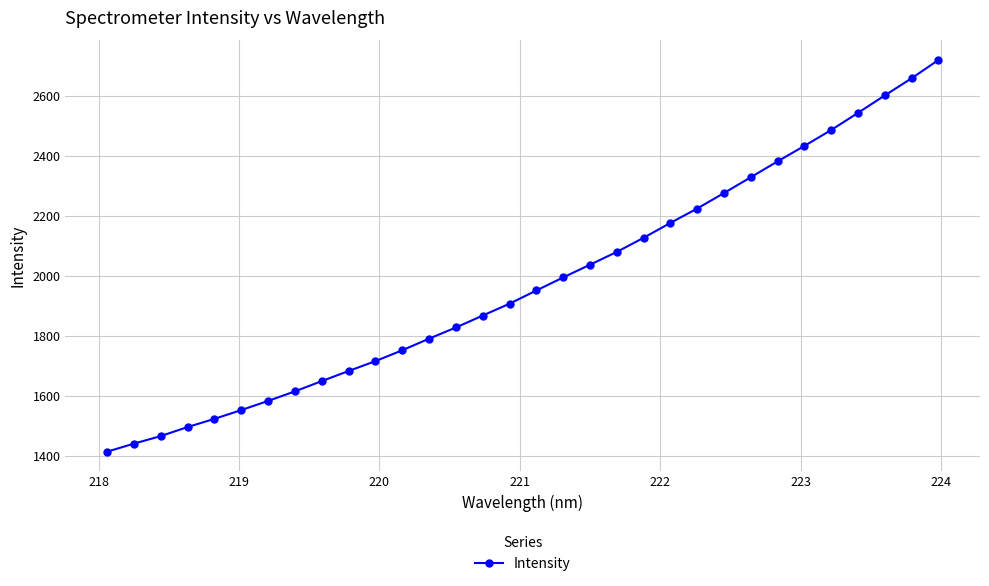

What is the value of the 31st point from the left?

2658.2